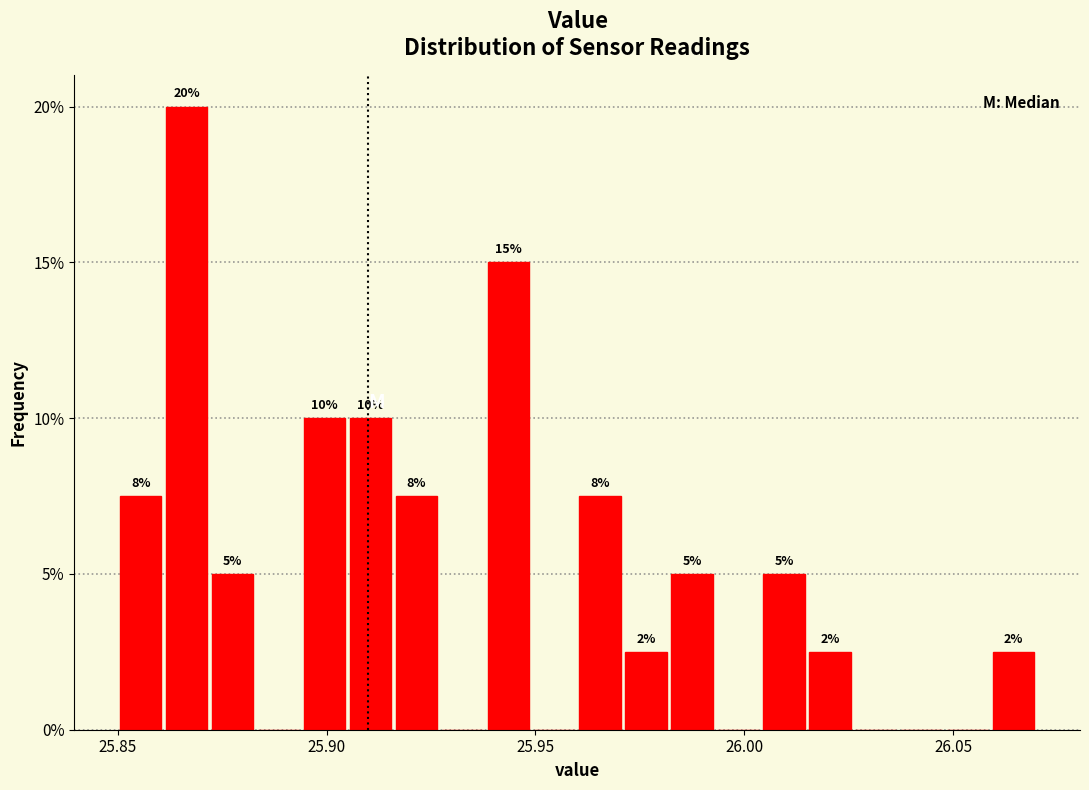

Around what value on the x-axis is the tallest bar? Give the approximate position of its centre, as read against the axis.

25.865